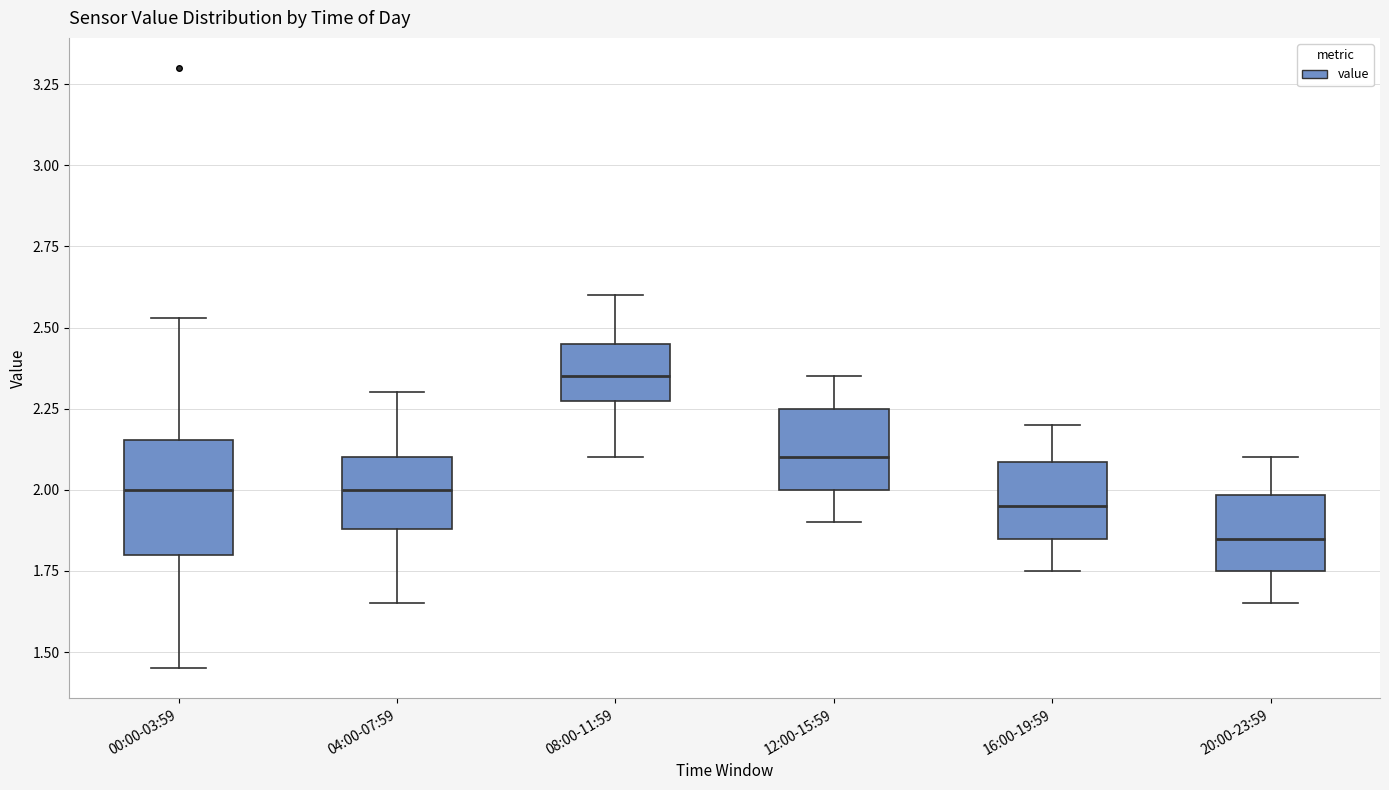

Reading left to right, transcribe this box plot: for each box, give where its median line is, the range the box spans, and where its two whiskers end, as read against the y-axis. The values are not printed on the chart, so give them approximately, as read against the axis.

00:00-03:59: median 2.00, box 1.80 to 2.15, whiskers 1.45 to 2.55
04:00-07:59: median 2.00, box 1.90 to 2.10, whiskers 1.65 to 2.30
08:00-11:59: median 2.35, box 2.25 to 2.45, whiskers 2.10 to 2.60
12:00-15:59: median 2.10, box 2.00 to 2.25, whiskers 1.90 to 2.35
16:00-19:59: median 1.95, box 1.85 to 2.10, whiskers 1.75 to 2.20
20:00-23:59: median 1.85, box 1.75 to 2.00, whiskers 1.65 to 2.10